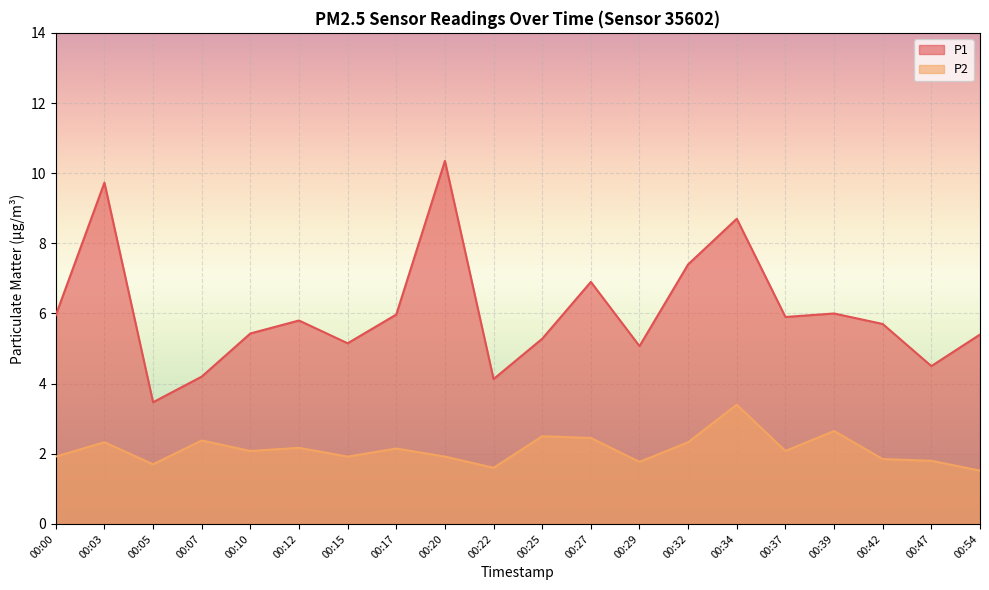

List the series in order of their peak value, highest first.

P1, P2